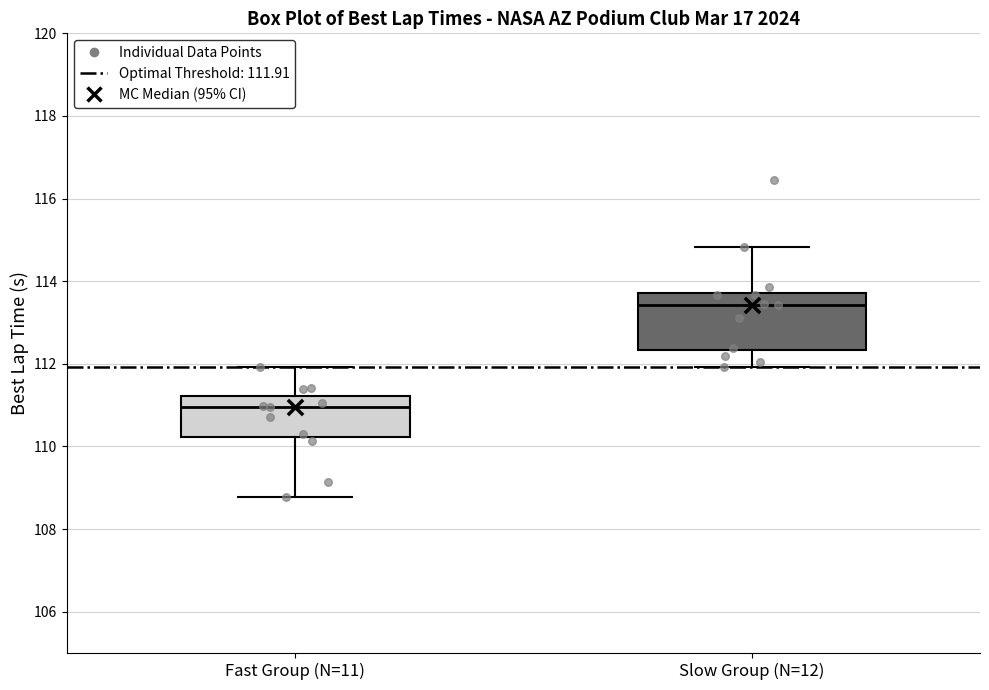

Comparing the boxes themselves (not the whiskers), which one is the tallest?

Slow Group (N=12)